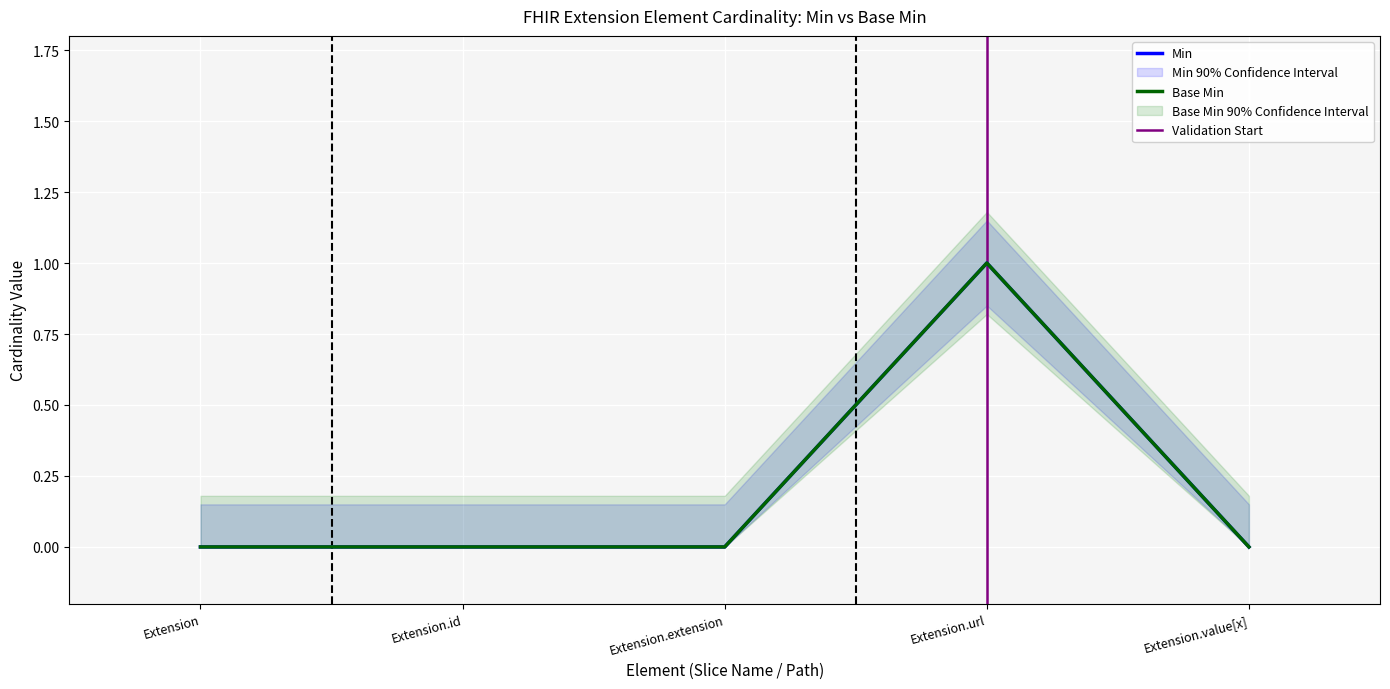

Reading left to right, extract all data points from this chart.

Min: Extension=0	Extension.id=0	Extension.extension=0	Extension.url=1	Extension.value[x]=0
Base Min: Extension=0	Extension.id=0	Extension.extension=0	Extension.url=1	Extension.value[x]=0